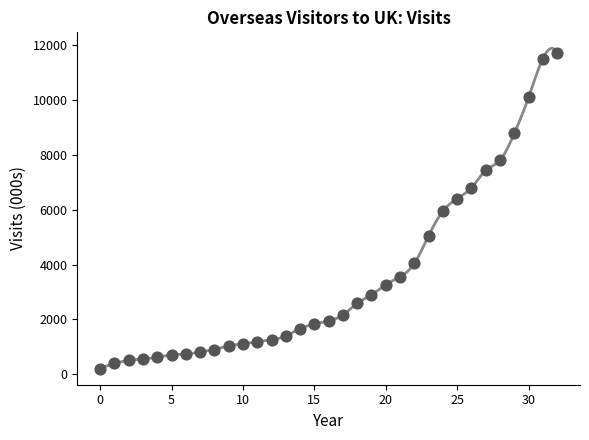

What is the range of Y values (max minus min)?

11531